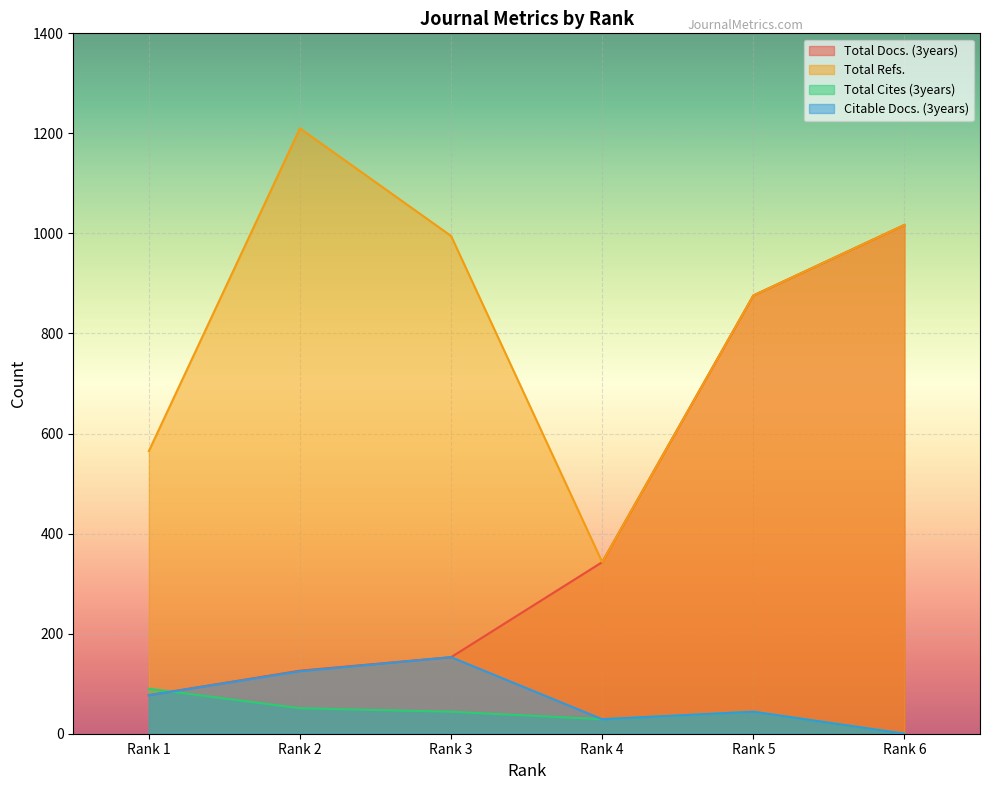

How many interior local peaks does the Citable Docs. (3years) series have?

2